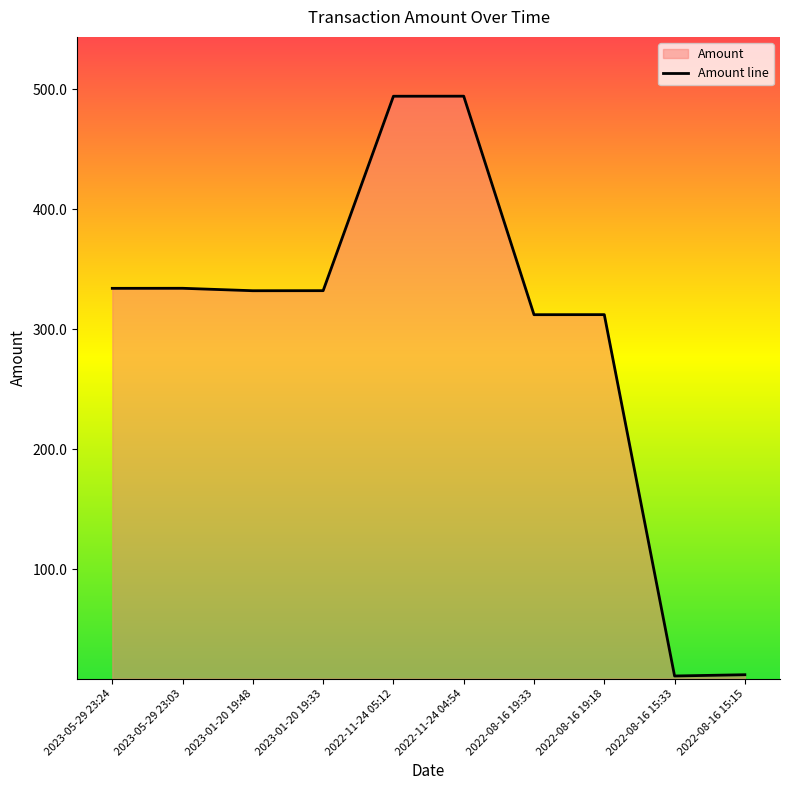

How many values are below 332?

4